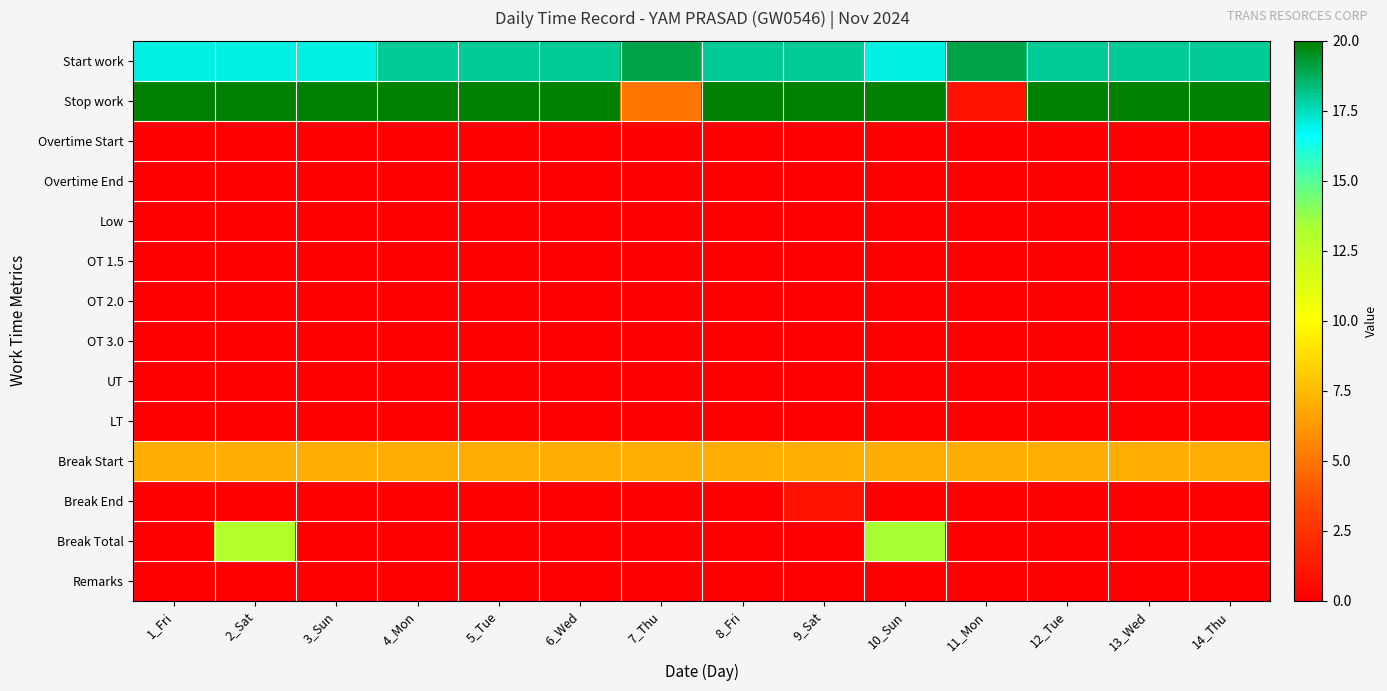

Between 9_Sat and 7_Thu, which is larger?

7_Thu